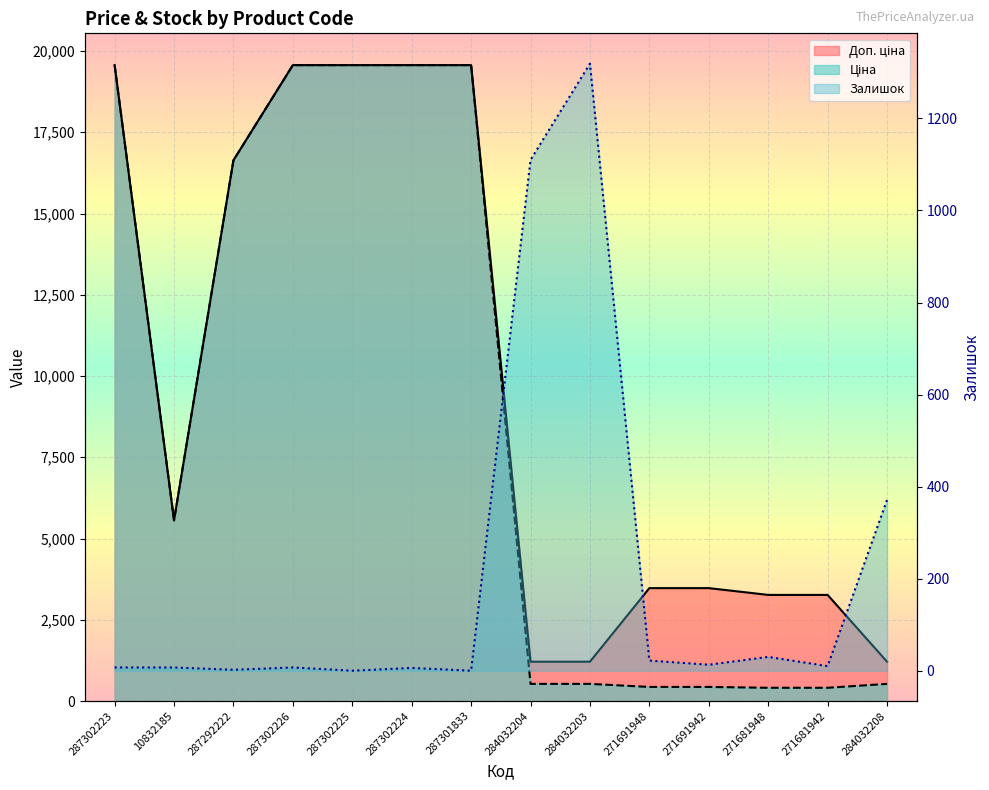

The value of Залишок at 287302223 is 10.1. True or false?

False